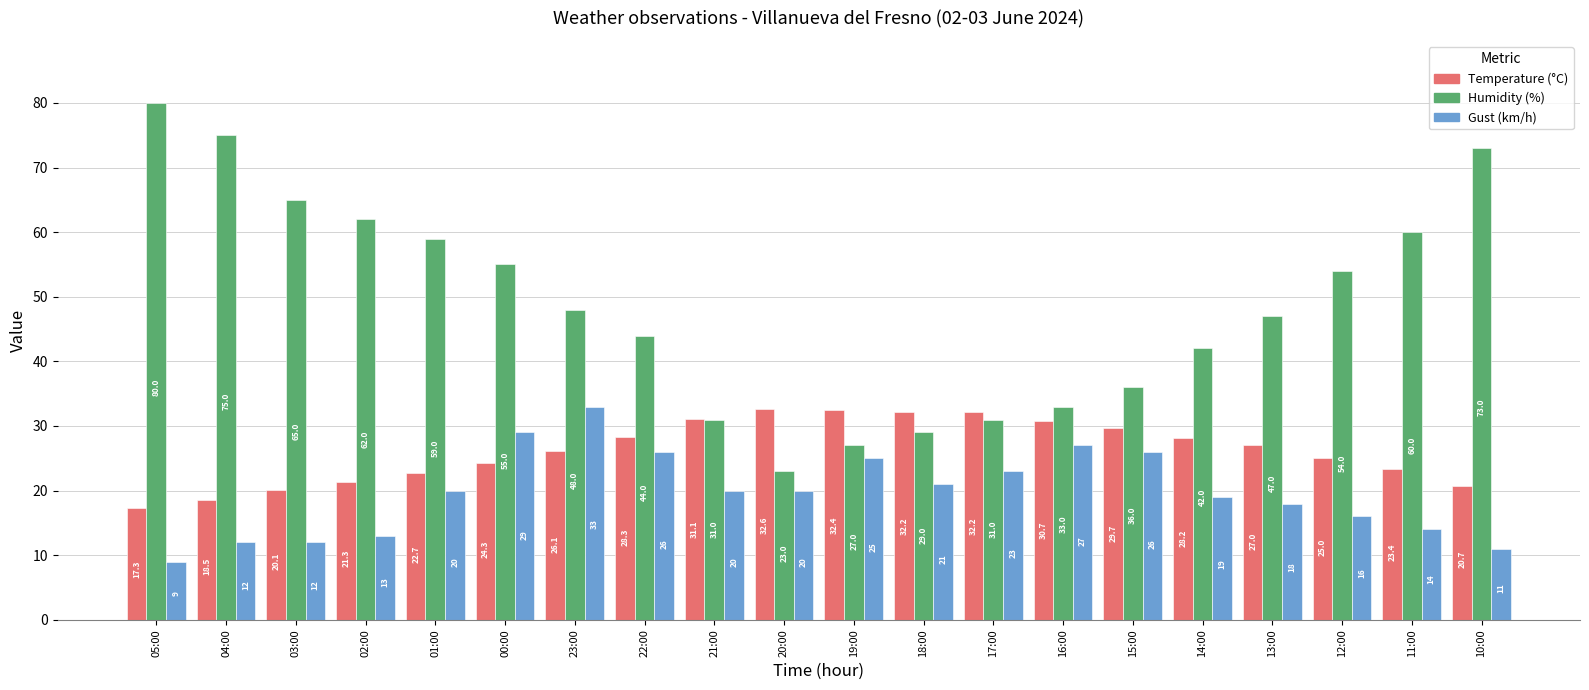

Which series has the largest total across all categories?

Humidity (%)